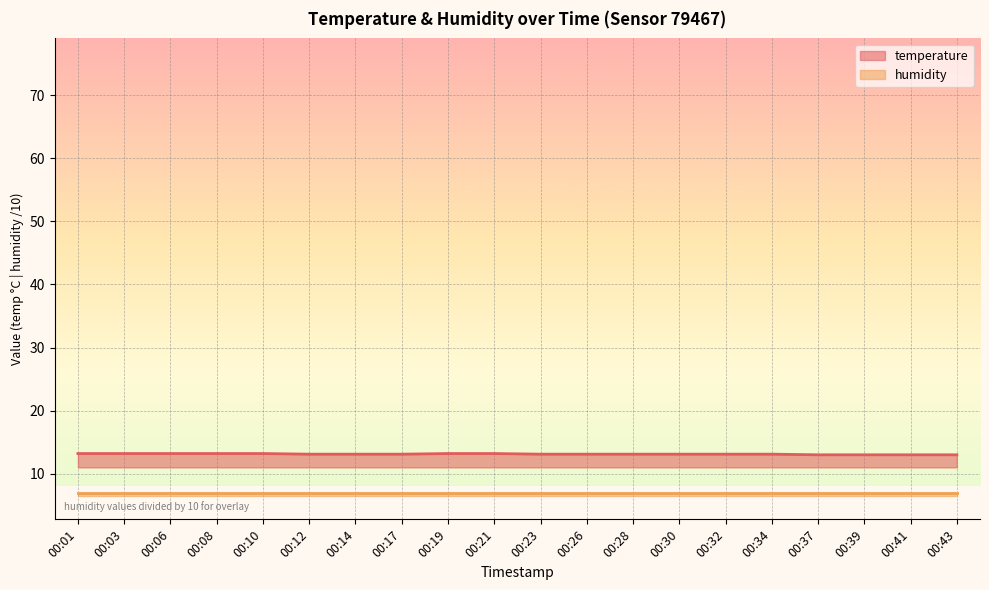

What is the value of the 11th point from the left?

13.1